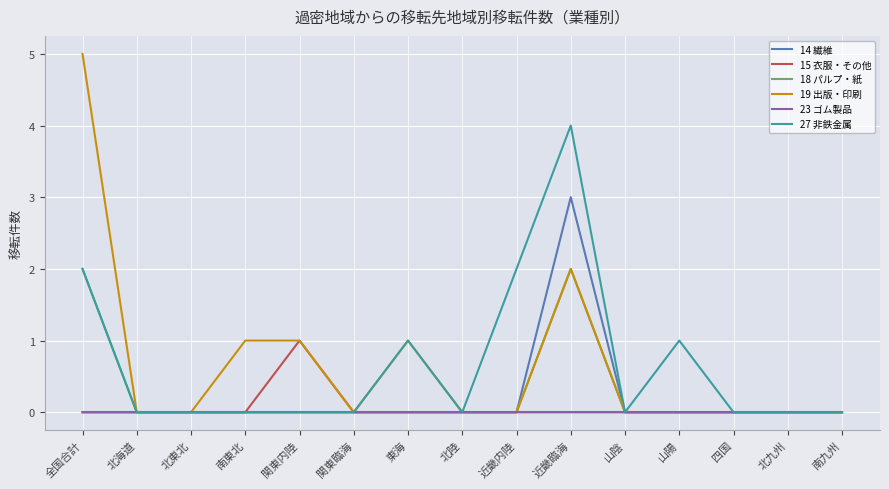

What is the maximum value for 19 出版・印刷?

5